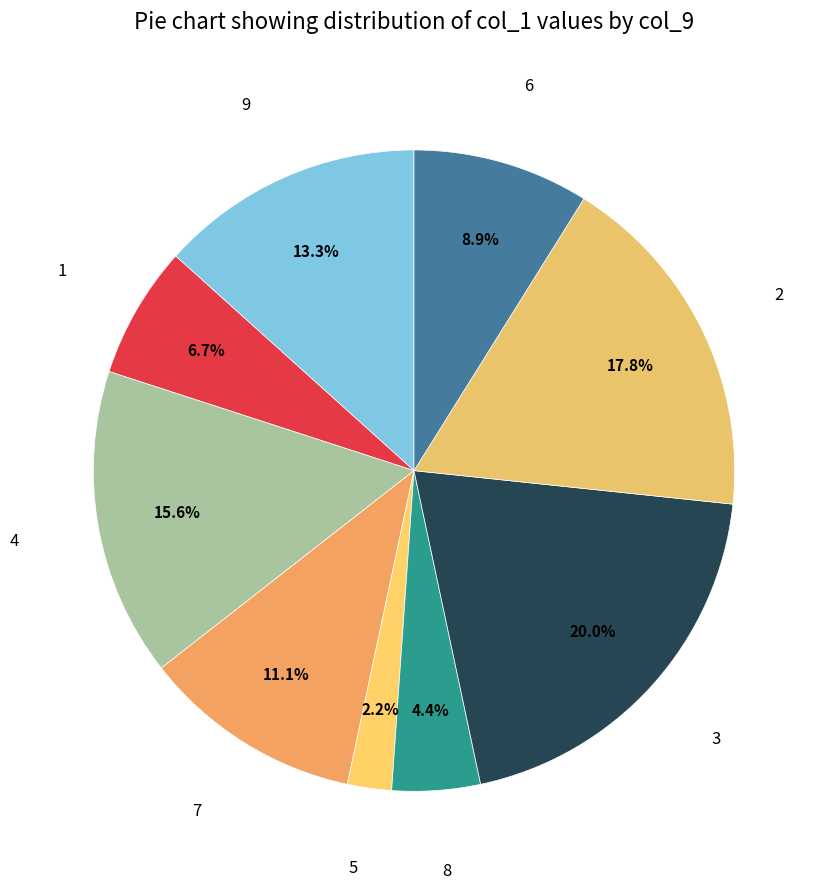

Is there a majority slice in this chart?

No